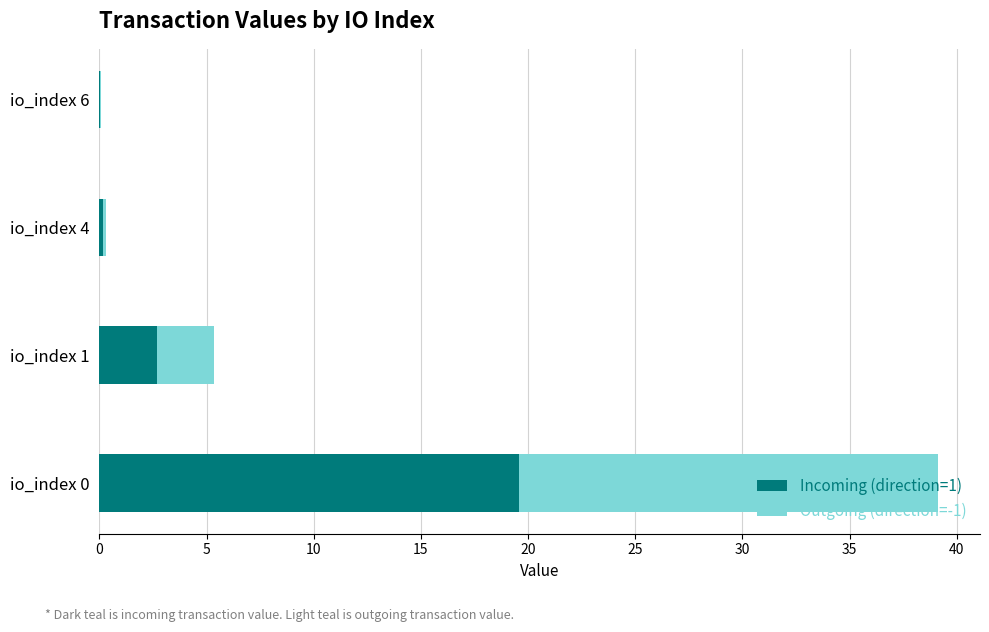

What is the sum of the Incoming (direction=1) values at io_index 1 and io_index 0?

22.2